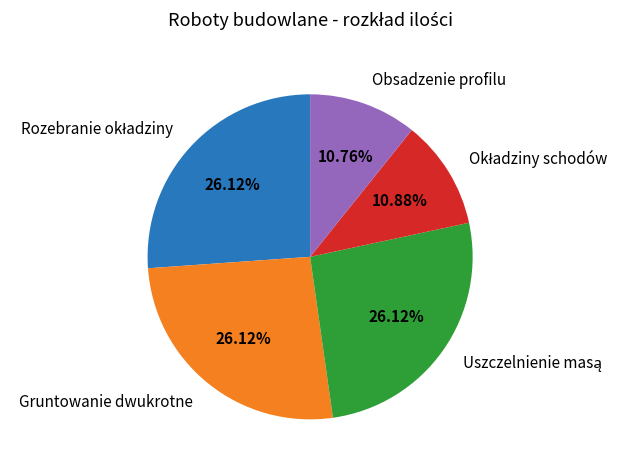

Is there any slice that represents more than half of the pie?

No